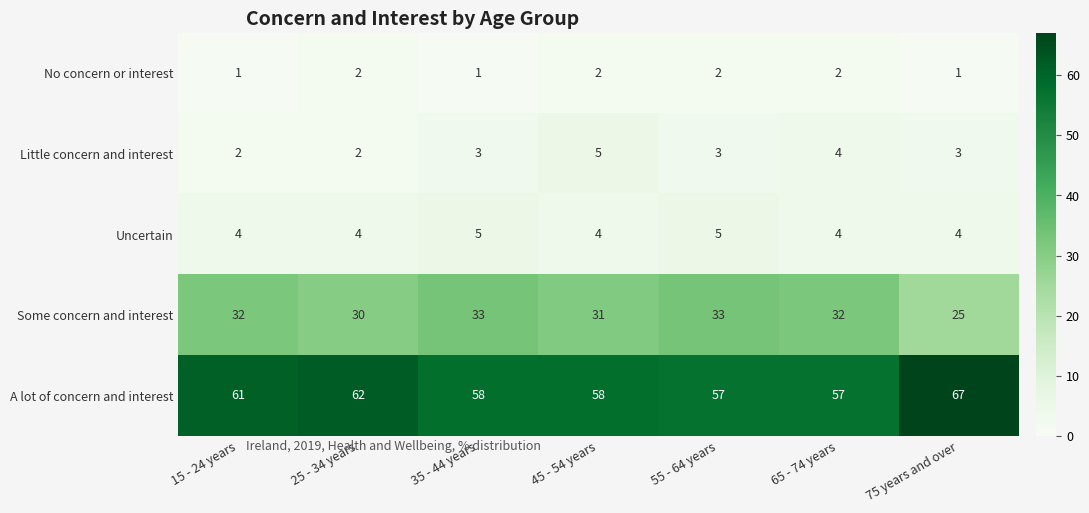

At which label is A lot of concern and interest closest to 62?

25 - 34 years